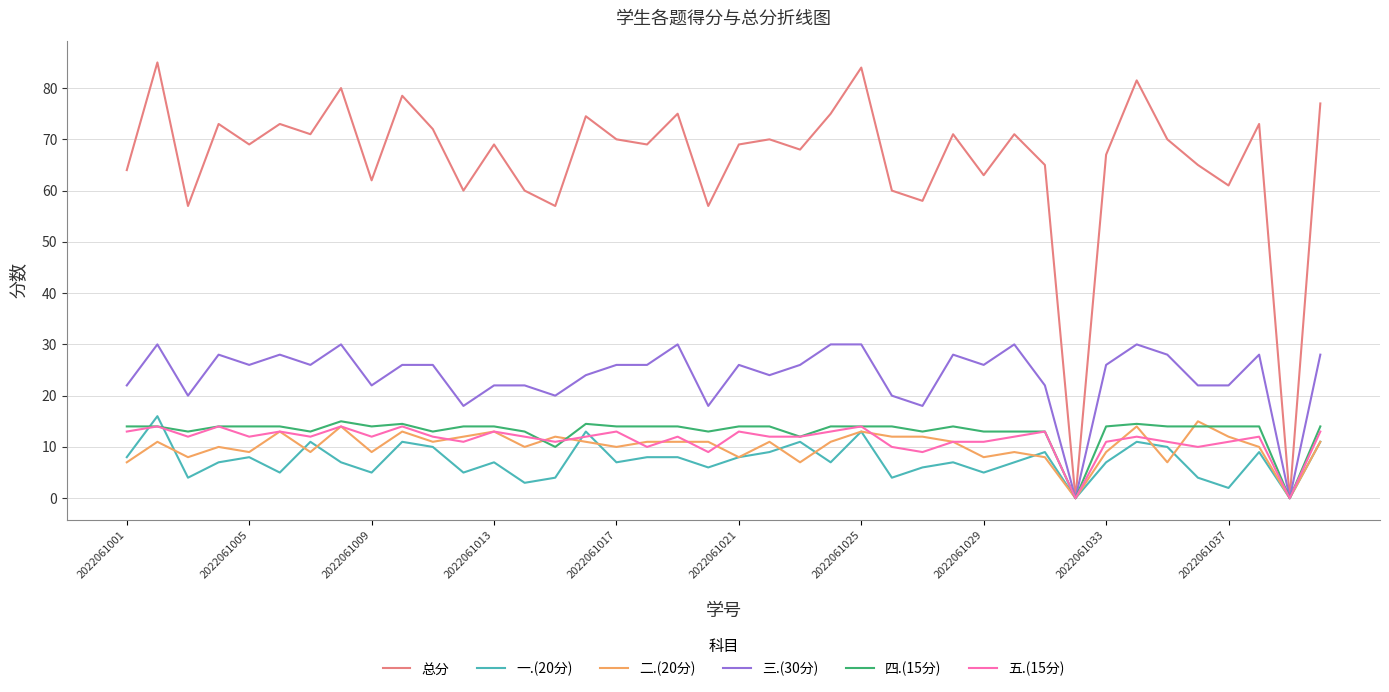

Which series has the largest range (max minus min)?

总分